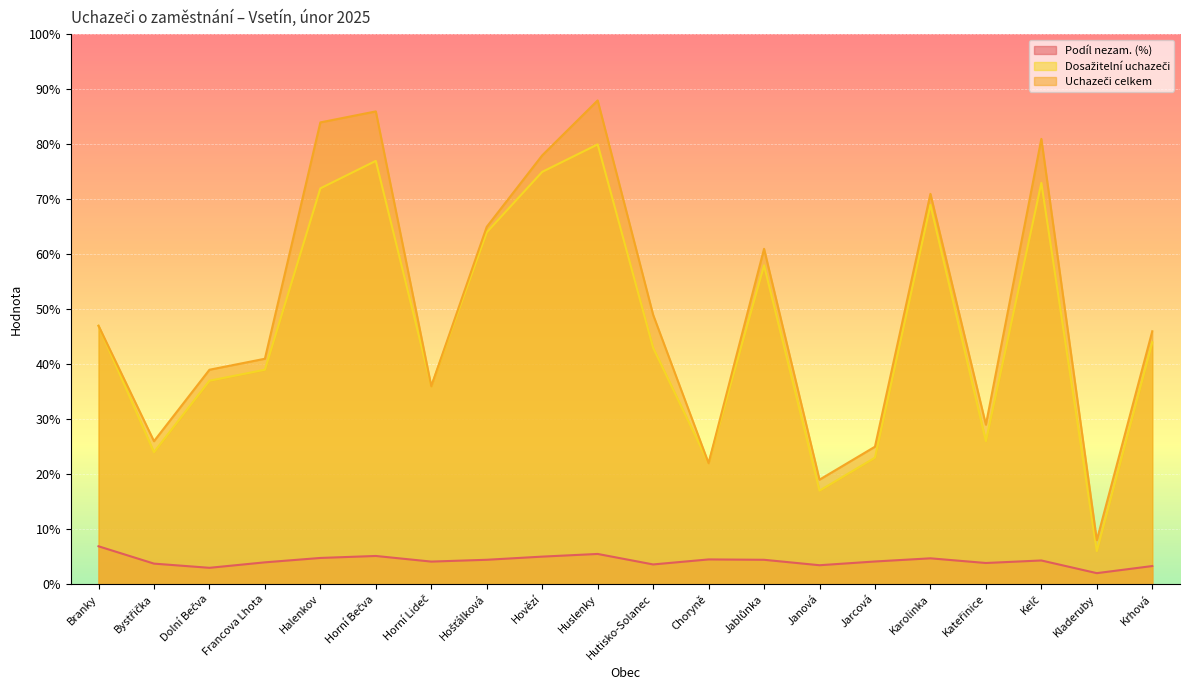

Is the value of Podíl nezam. (%) at Halenkov greater than the value of Uchazeči celkem at Krhová?

No